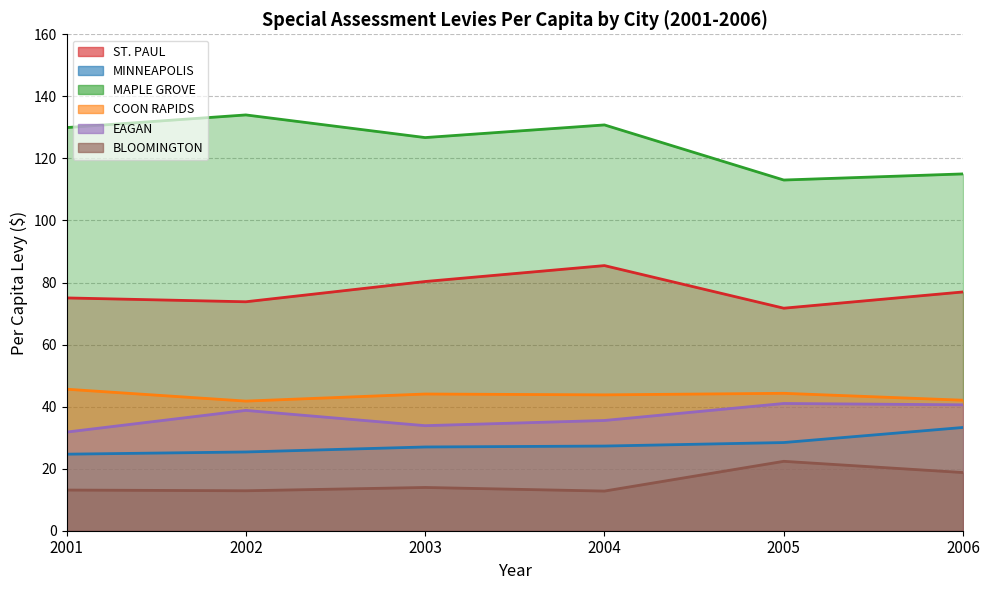

Read the BLOOMINGTON value at 2005.

22.4